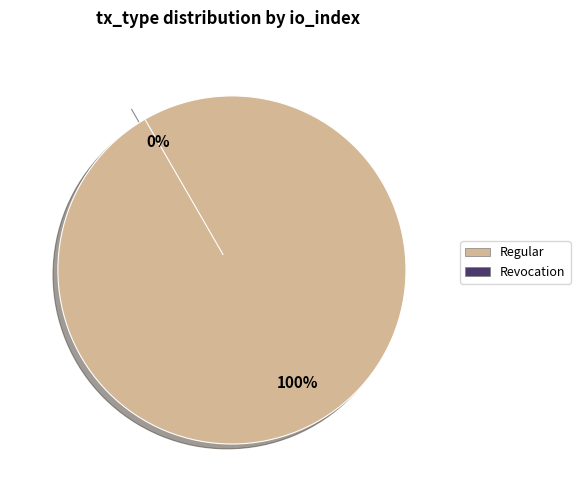

Is there a majority slice in this chart?

Yes